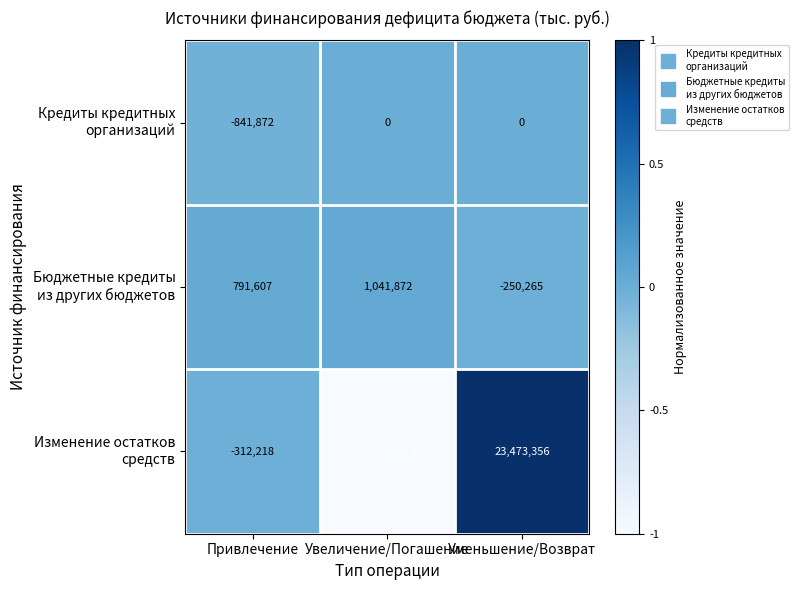

What is the smallest value displayed?

-23785574